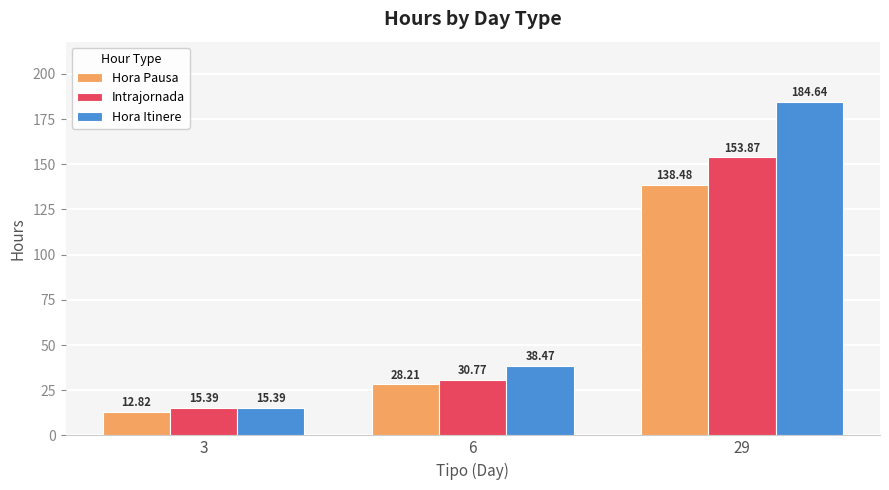

At 6, list the series in order from largest to smallest.

Hora Itinere, Intrajornada, Hora Pausa